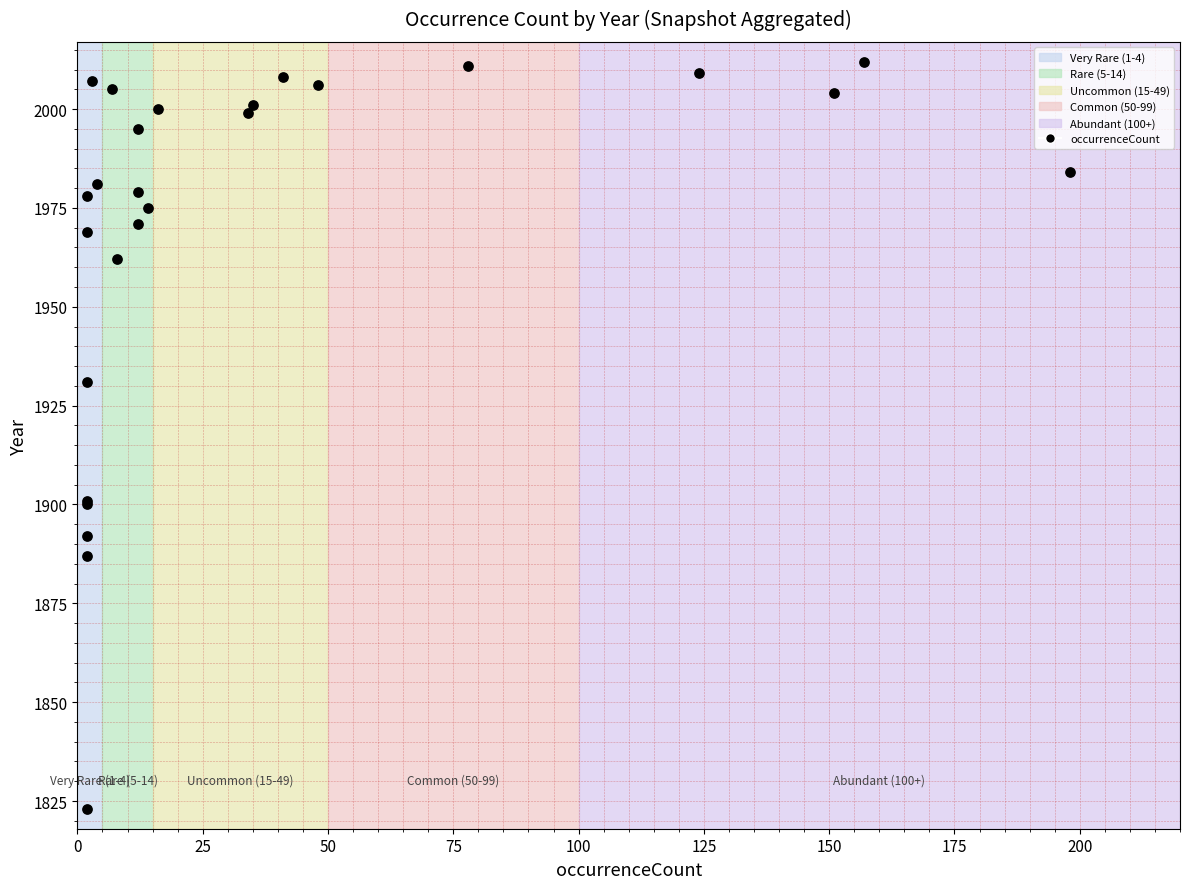

What Y value in the scatter plot is closest to 1917?

1931